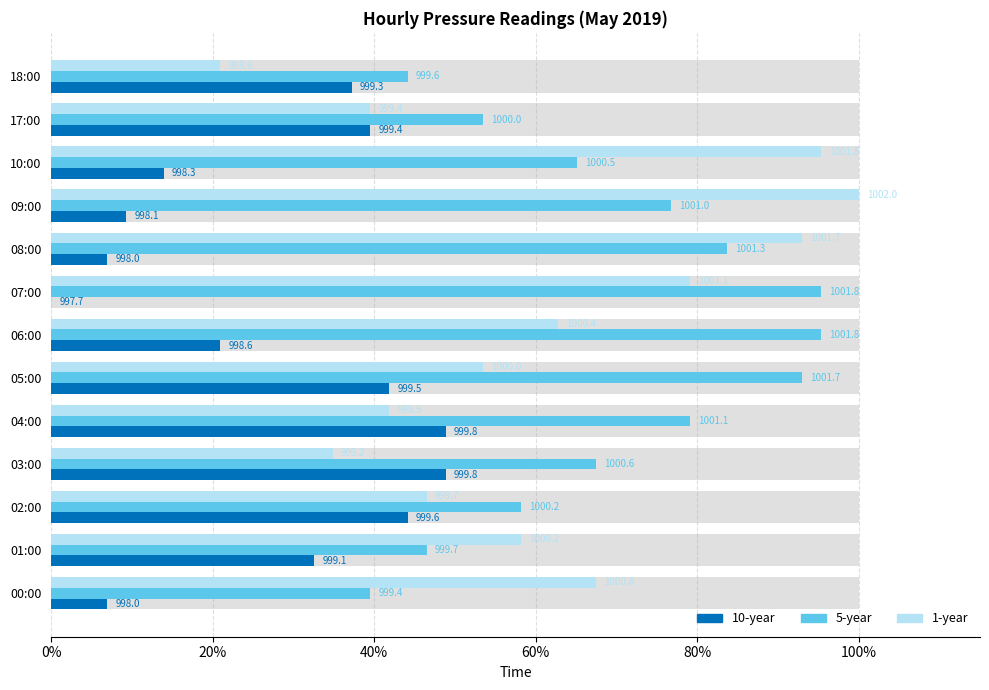

List the series in order of their peak value, lowest first.

10-year, 5-year, 1-year